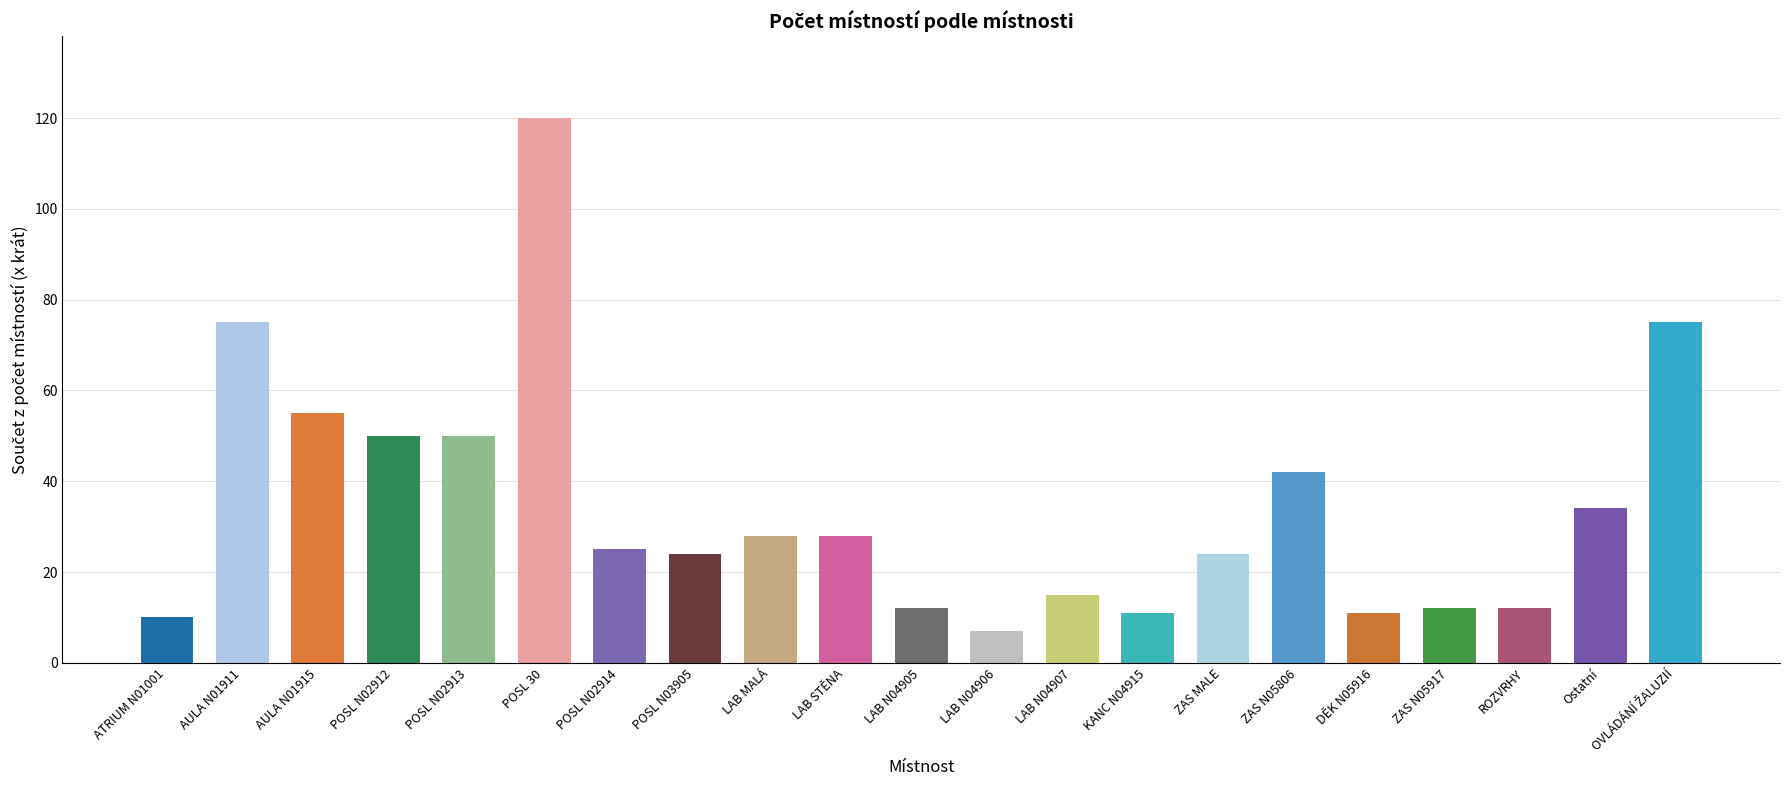

Where does the data first go above 25?

AULA N01911